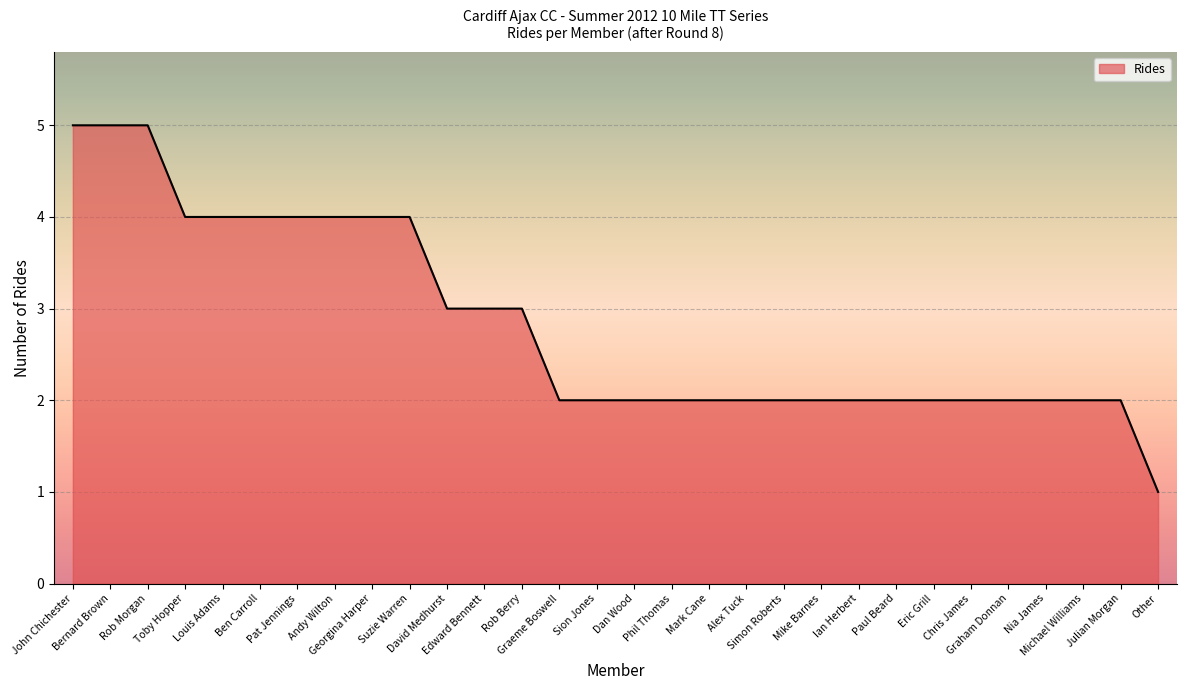

What is the maximum value shown in the chart?

5